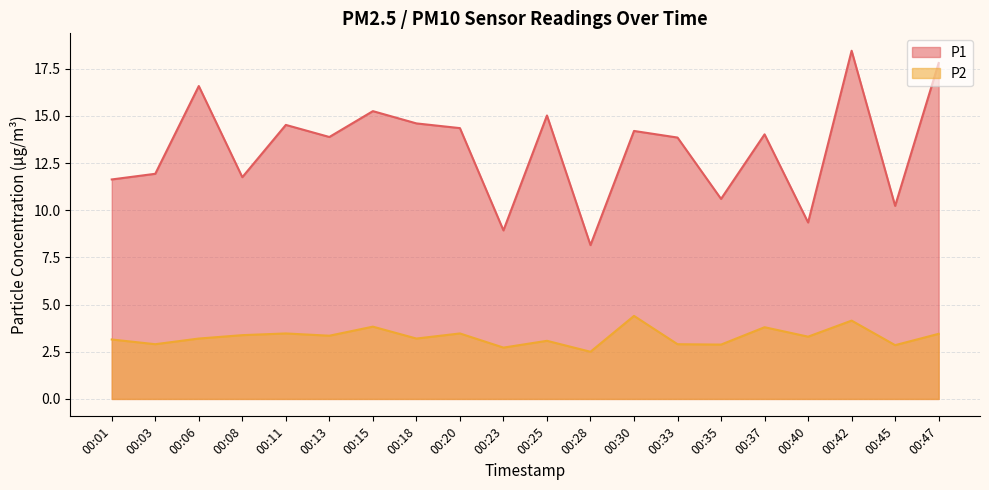

Rank the series at 00:47 from lowest to highest value.

P2, P1